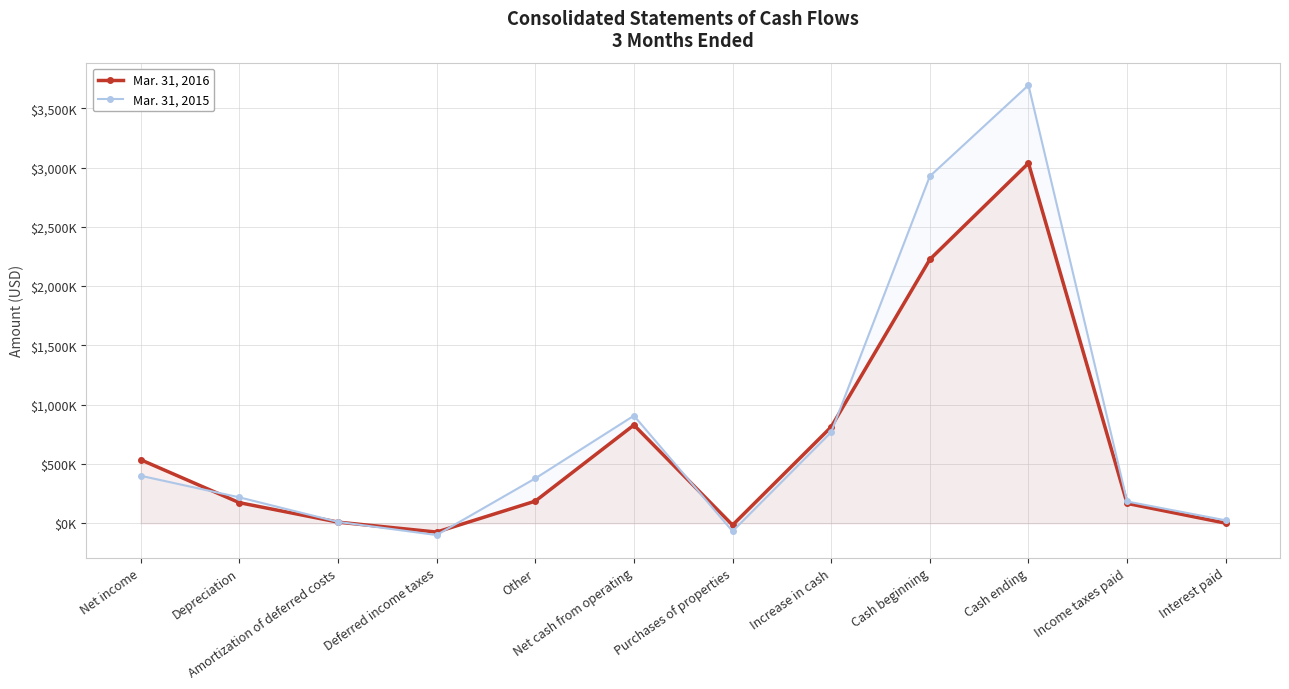

What are all the series names shown in the legend?

Mar. 31, 2016, Mar. 31, 2015